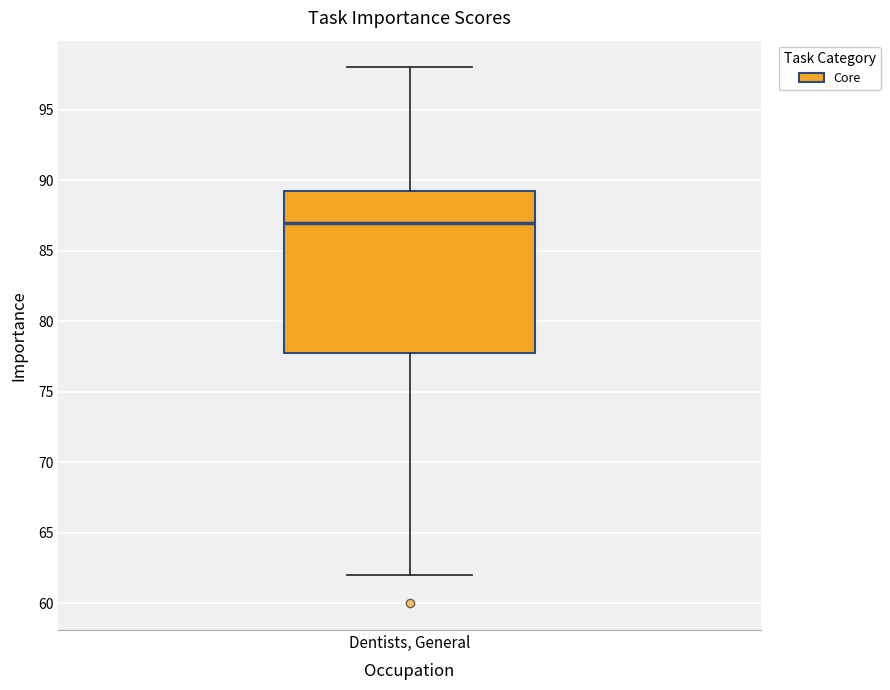

Where does the lower whisker of the box for Dentists, General end on the y-axis? The values are not printed on the chart, so give them approximately, as read against the axis.

62.0